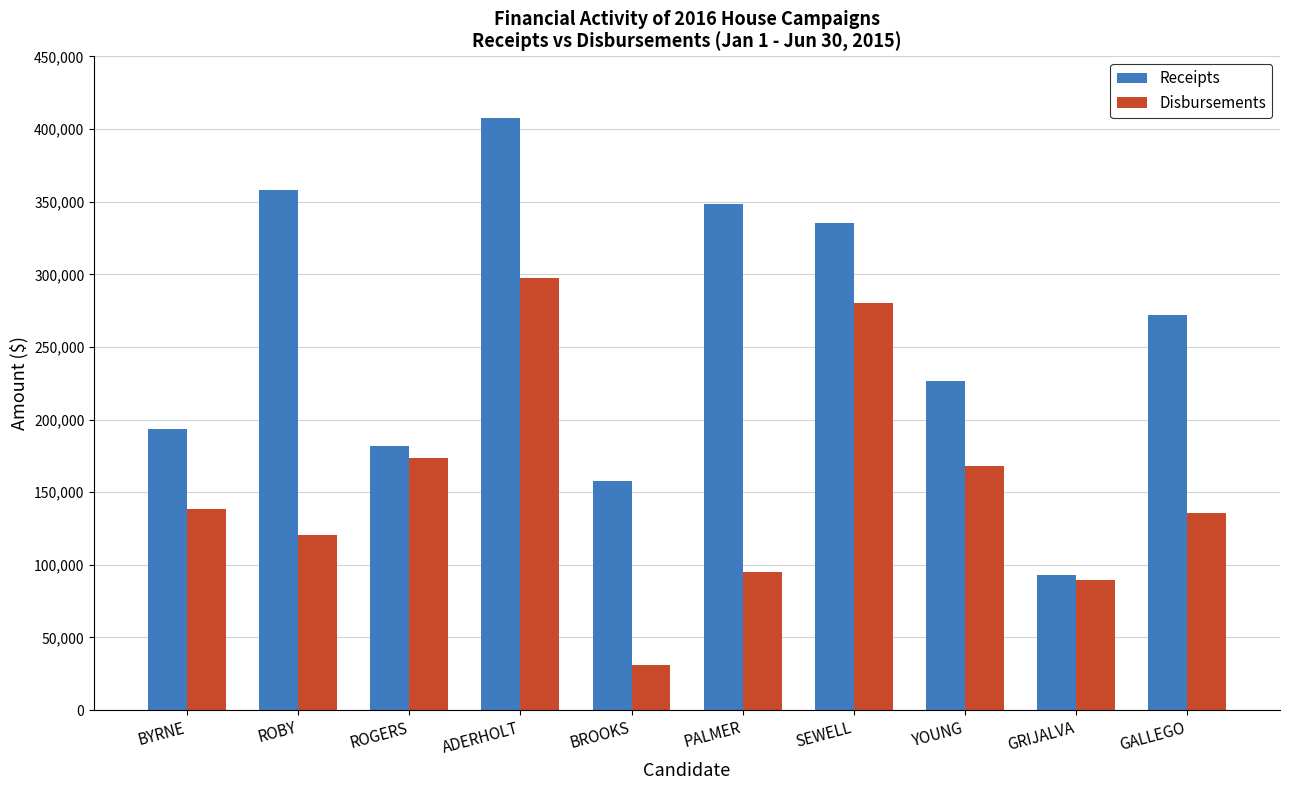

What is the sum of the Disbursements values at ADERHOLT and PALMER?

392392.6